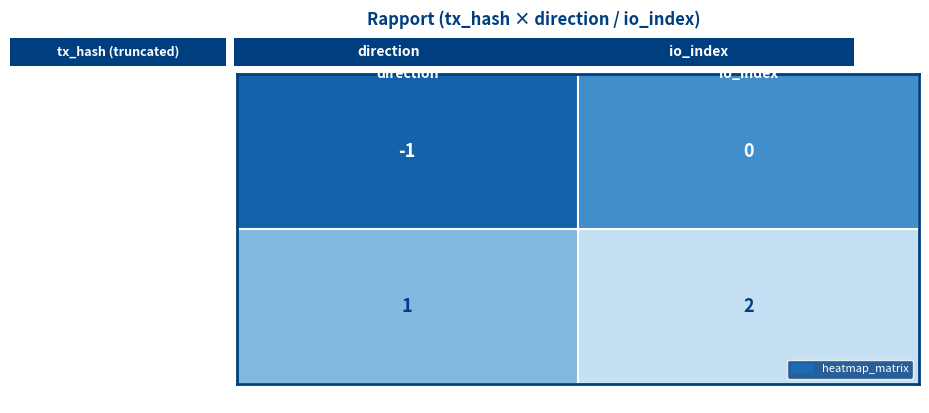

The 099b089f0c... series shows 0 at io_index. True or false?

False